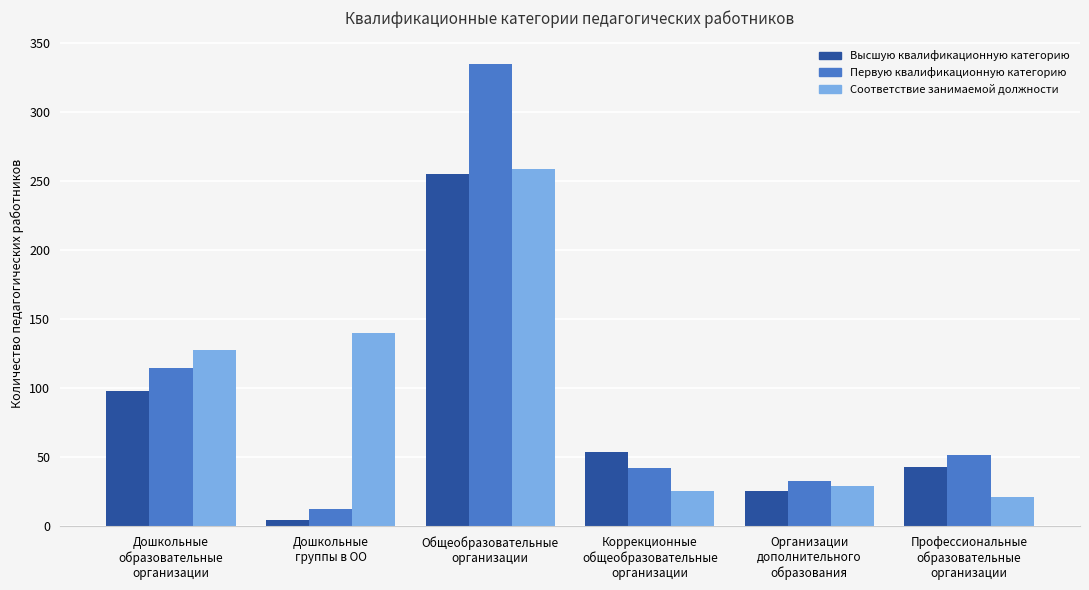

What is the value of the Первую квалификационную категорию bar at the 1st from the left?

115